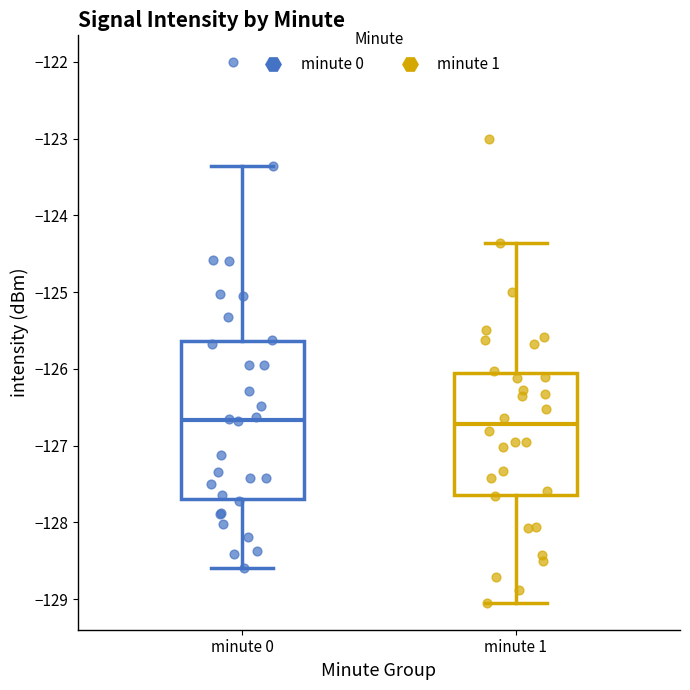

Reading left to right, read every box against the y-axis: the position of its median line, the range the box covers, and the ends of its whiskers. The values are not printed on the chart, so give them approximately, as read against the axis.

minute 0: median -126.7, box -127.7 to -125.6, whiskers -128.6 to -123.4
minute 1: median -126.7, box -127.6 to -126.0, whiskers -129.0 to -124.4